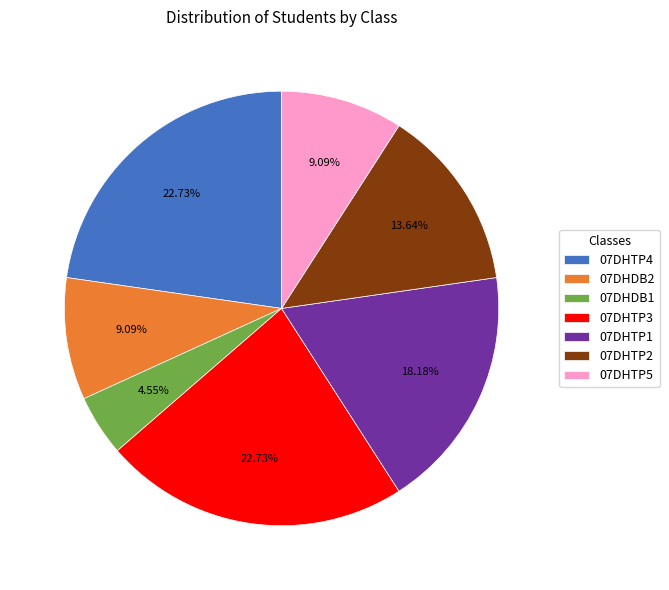

To the nearest percent, what is the average slice percentage?

14%